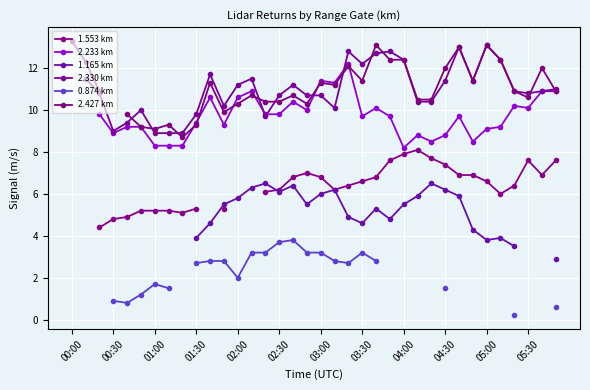

What are all the series names shown in the legend?

1.553 km, 2.233 km, 1.165 km, 2.330 km, 0.874 km, 2.427 km